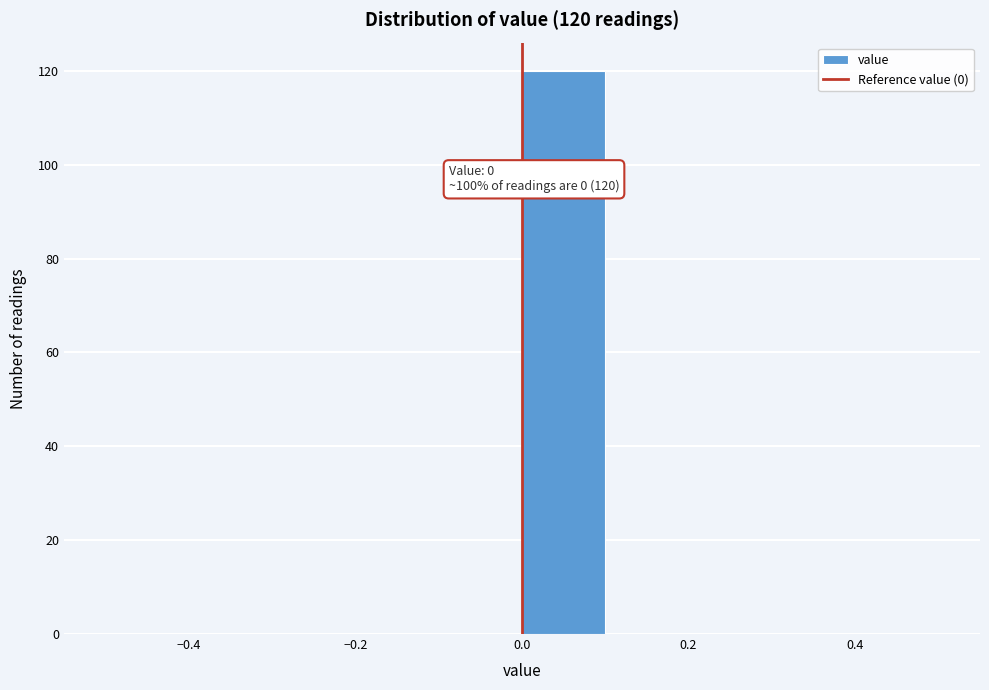

Which range on the x-axis has the tallest bar?

0.0 to 0.1